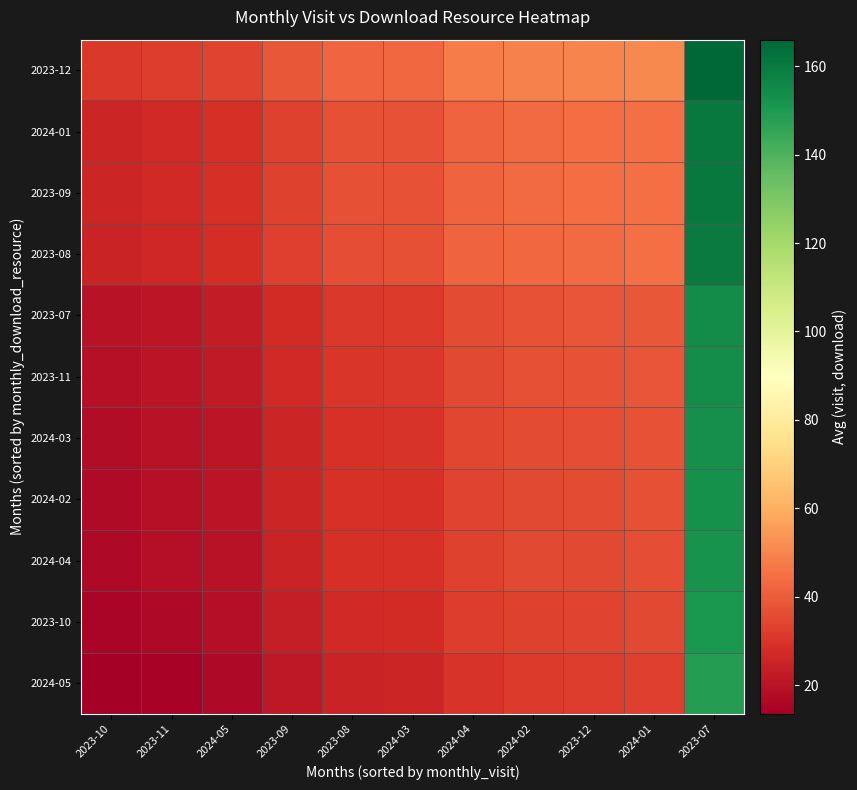

Which label corresponds to the smallest value in the chart?

2023-10